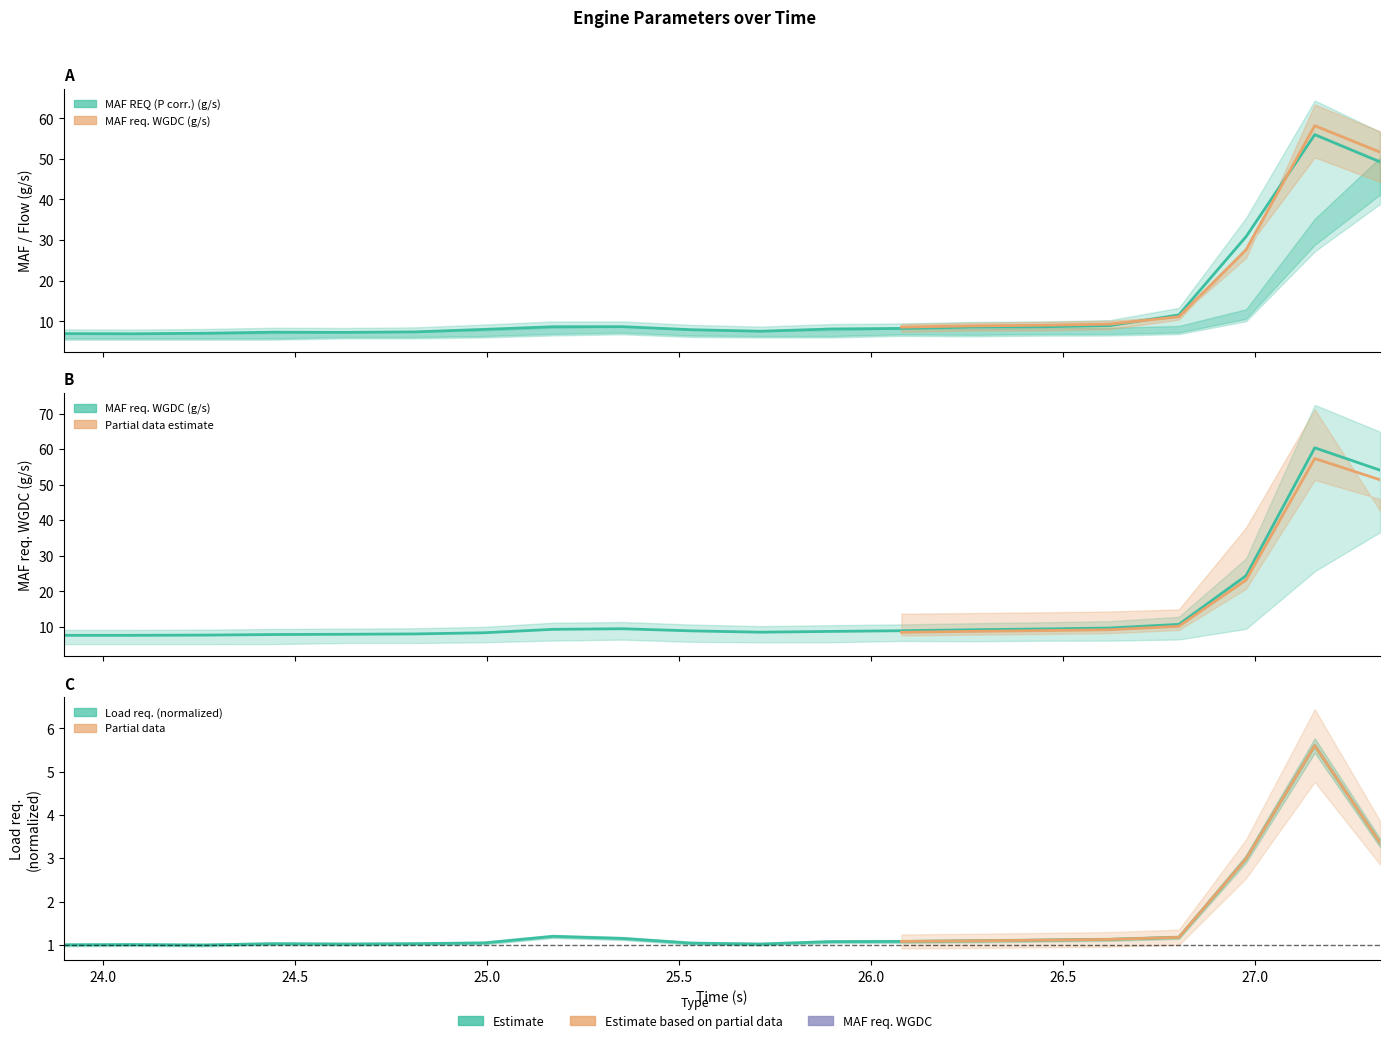

True or false: Load req. and MAF REQ (P corr.) (g/s) cross at least once.

False